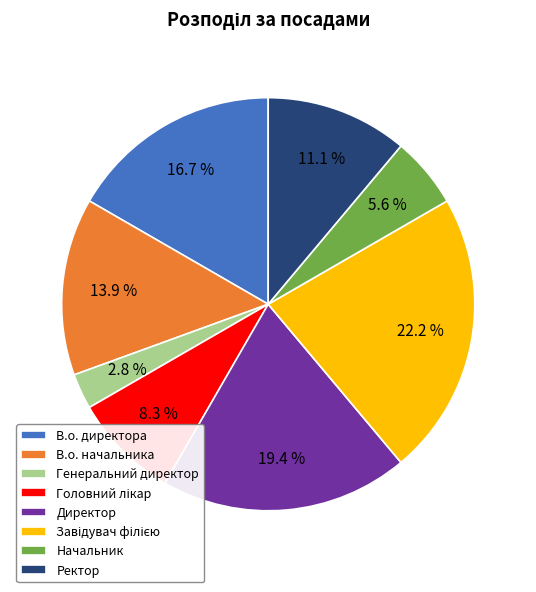

How much of the chart is everything except В.о. начальника?

86.1%